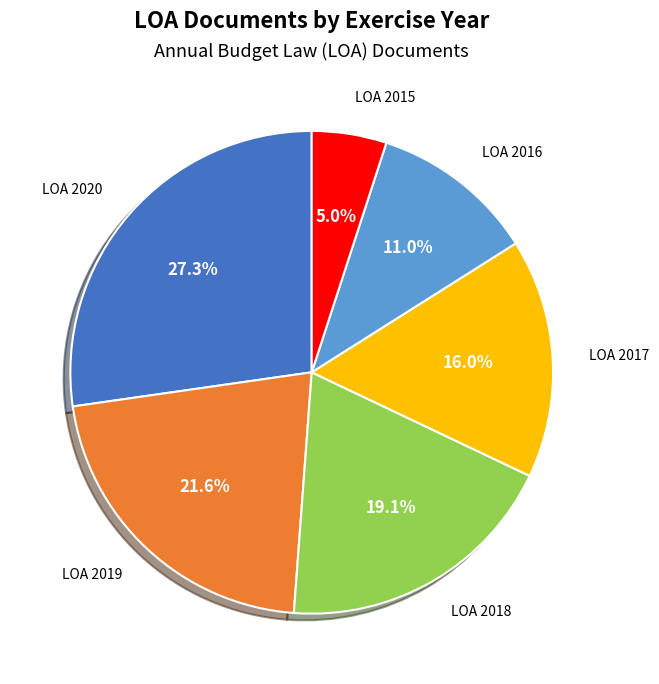

Approximately how many times larger is the value at LOA 2019 compared to LOA 2016?

2.0